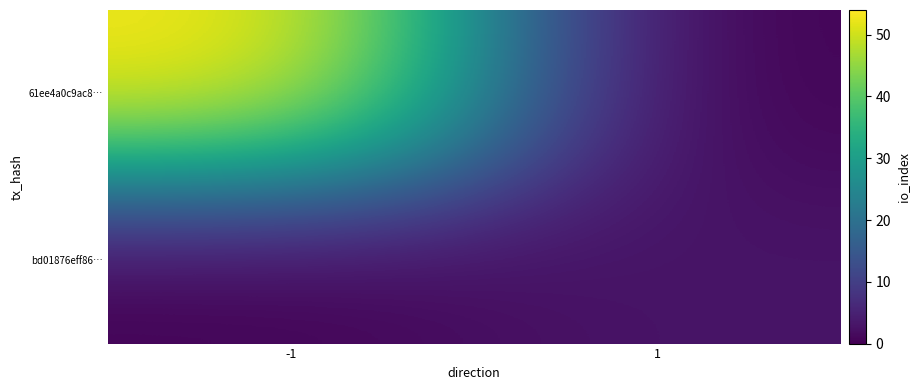

Which series has the widest spread of values?

61ee4a0c9ac8…